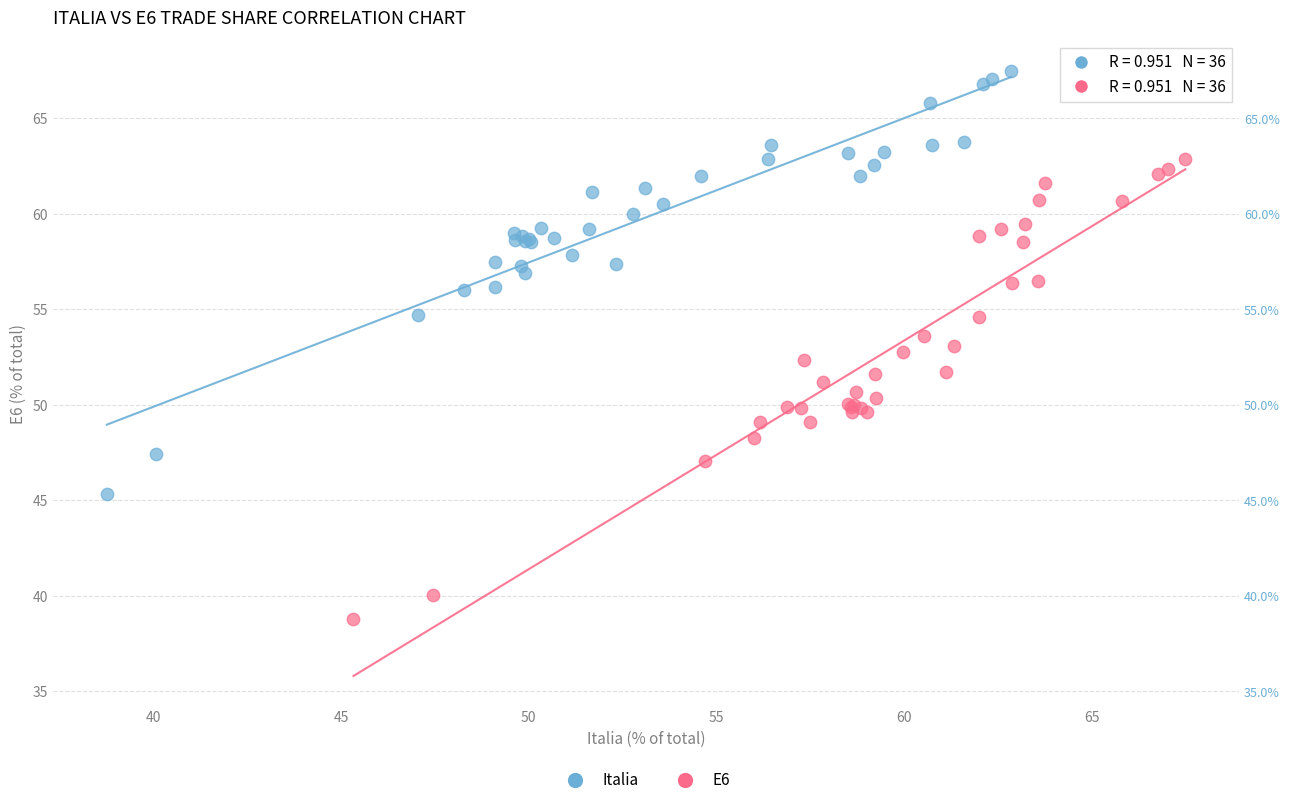

Which series contains the lowest Y value?

E6